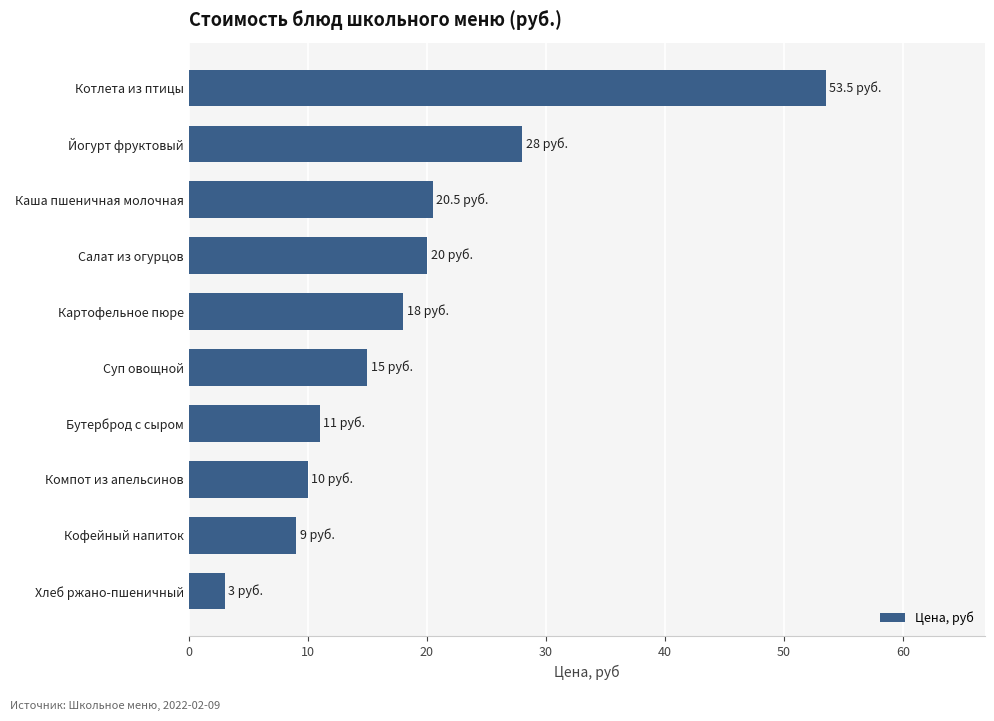

Which has a higher value, Картофельное пюре or Суп овощной?

Картофельное пюре